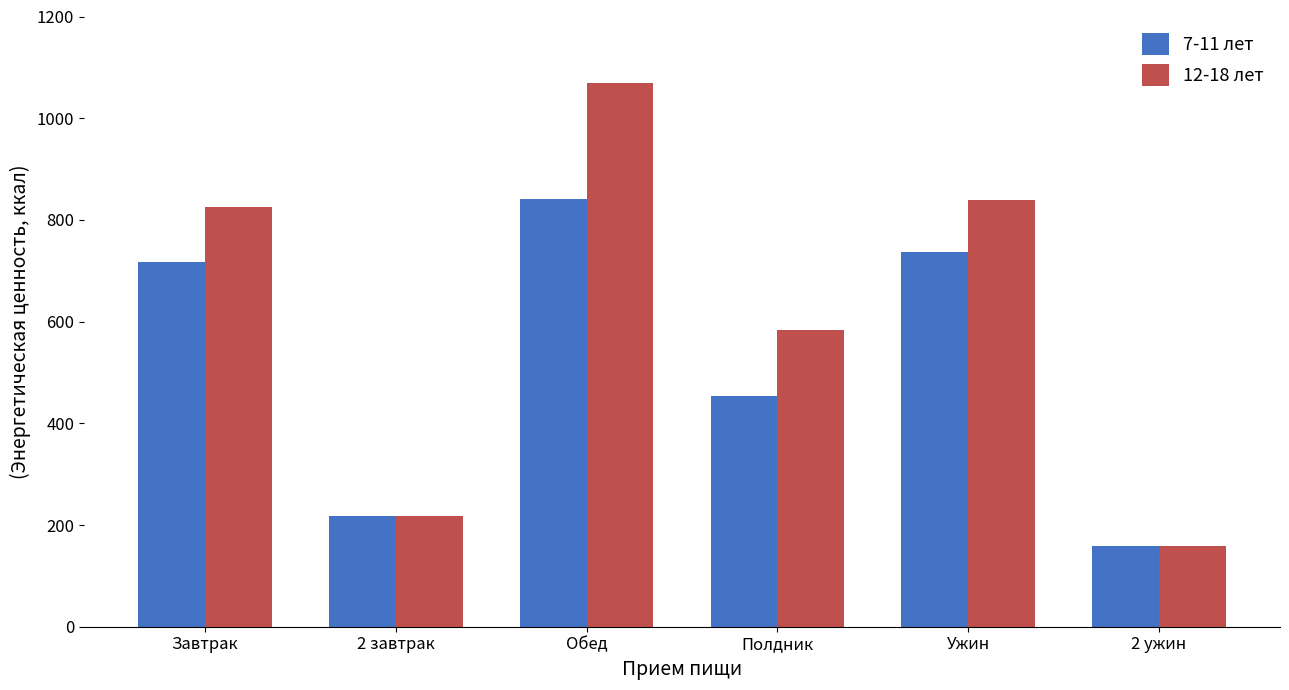

What is the difference between the highest and lowest values at Полдник?

130